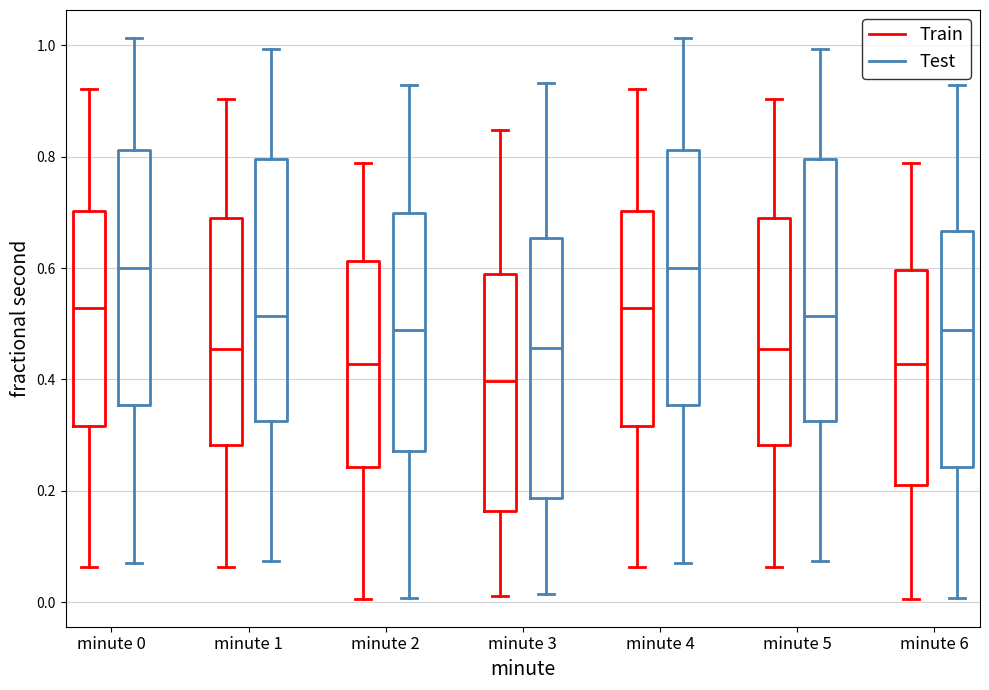

Reading left to right, transcribe this box plot: for each box, give where its median line is, the range the box spans, and where its two whiskers end, as read against the y-axis. The values are not printed on the chart, so give them approximately, as read against the axis.

minute 0 (Train): median 0.52, box 0.32 to 0.70, whiskers 0.06 to 0.92
minute 0 (Test): median 0.60, box 0.36 to 0.82, whiskers 0.08 to 1.02
minute 1 (Train): median 0.46, box 0.28 to 0.68, whiskers 0.06 to 0.90
minute 1 (Test): median 0.52, box 0.32 to 0.80, whiskers 0.08 to 1.00
minute 2 (Train): median 0.42, box 0.24 to 0.62, whiskers 0.00 to 0.78
minute 2 (Test): median 0.48, box 0.28 to 0.70, whiskers 0.00 to 0.92
minute 3 (Train): median 0.40, box 0.16 to 0.58, whiskers 0.02 to 0.84
minute 3 (Test): median 0.46, box 0.18 to 0.66, whiskers 0.02 to 0.94
minute 4 (Train): median 0.52, box 0.32 to 0.70, whiskers 0.06 to 0.92
minute 4 (Test): median 0.60, box 0.36 to 0.82, whiskers 0.08 to 1.02
minute 5 (Train): median 0.46, box 0.28 to 0.68, whiskers 0.06 to 0.90
minute 5 (Test): median 0.52, box 0.32 to 0.80, whiskers 0.08 to 1.00
minute 6 (Train): median 0.42, box 0.22 to 0.60, whiskers 0.00 to 0.78
minute 6 (Test): median 0.48, box 0.24 to 0.66, whiskers 0.00 to 0.92